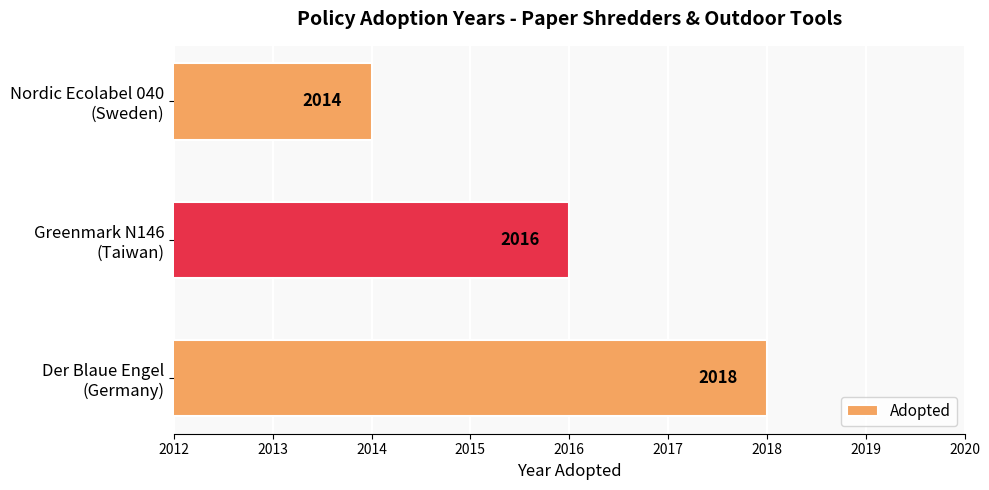

Which label corresponds to the largest value in the chart?

Der Blaue Engel
(Germany)